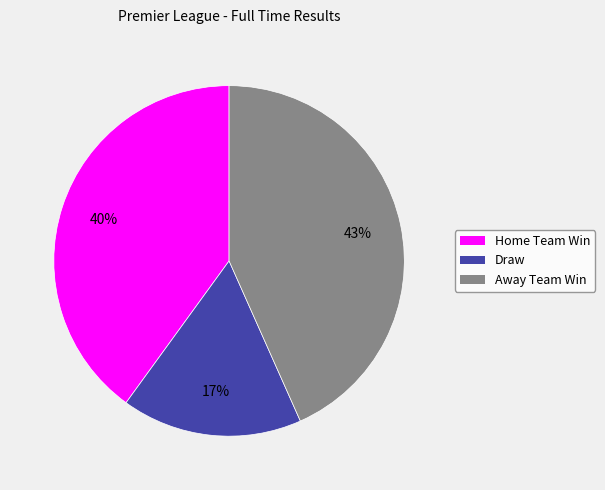

What percentage is the Away Team Win slice, to the nearest percent?

43%